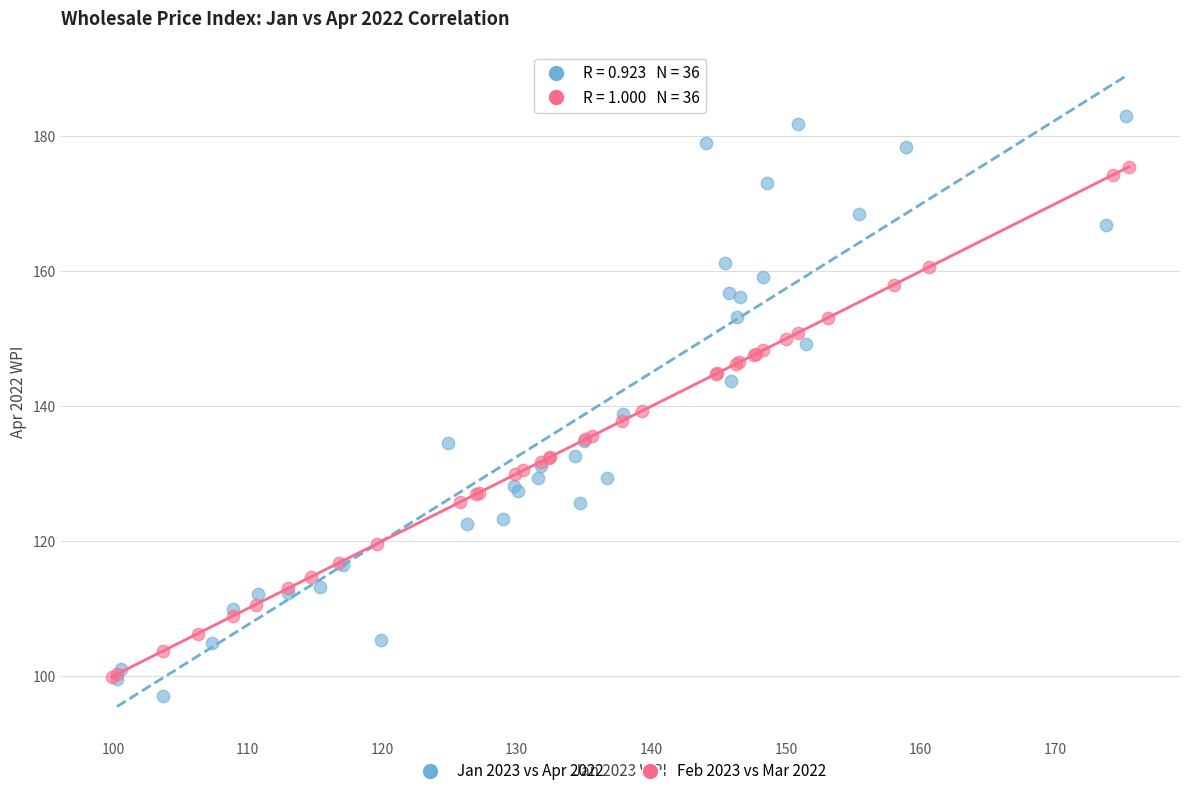

Which series contains the lowest Y value?

Jan 2023 vs Apr 2022